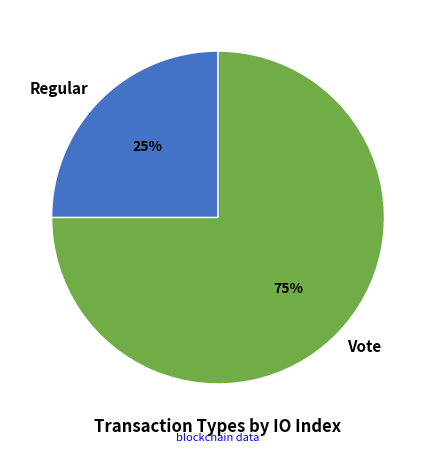

How many segments does this pie chart have?

2